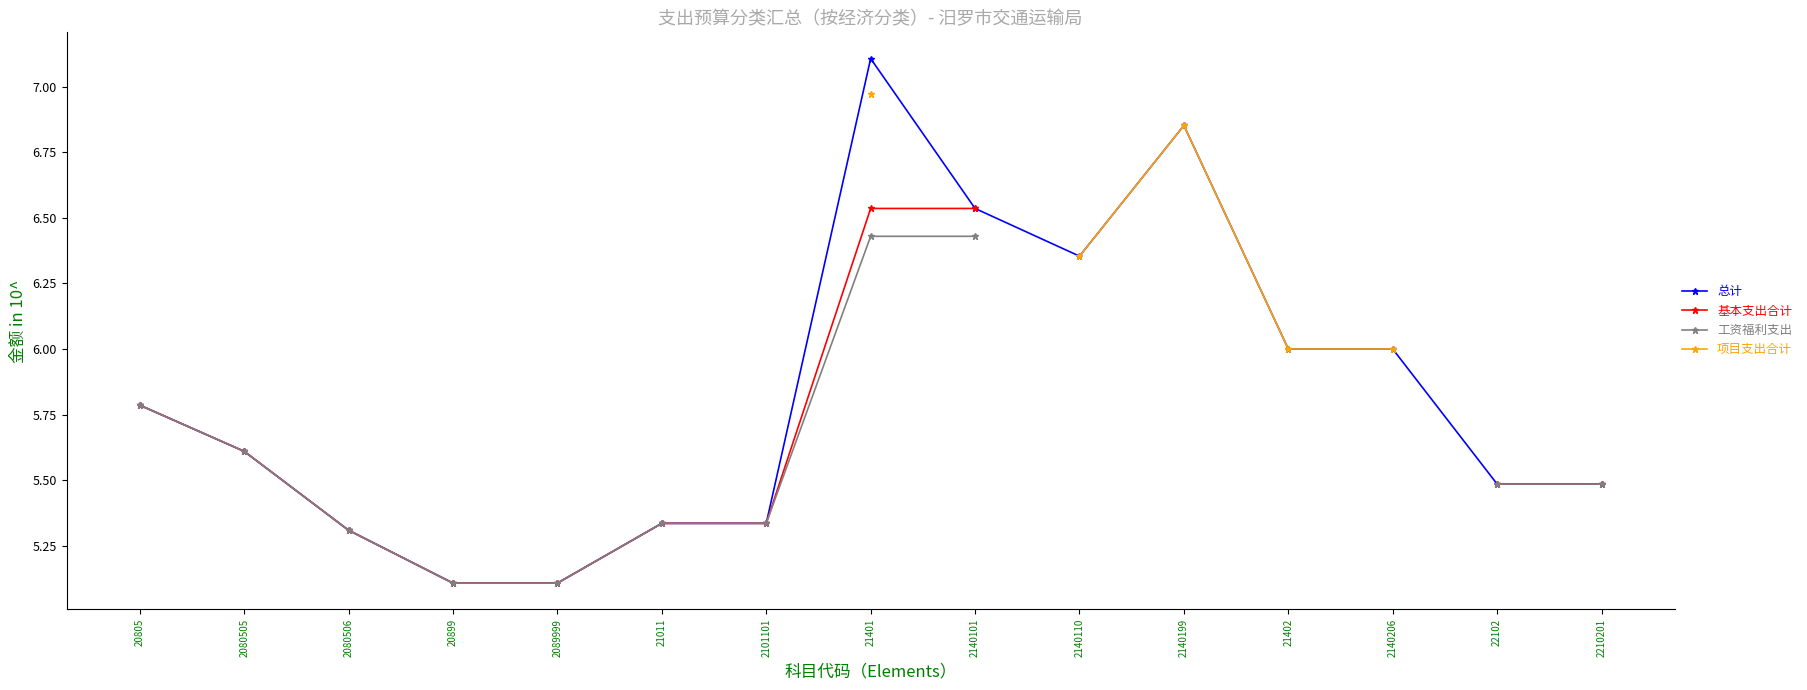

How many positive values does the 项目支出合计 series have?

5